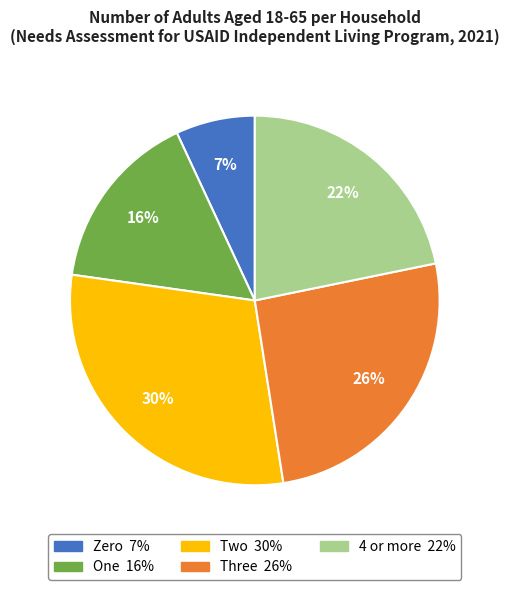

Count the number of slices in the pie.

5